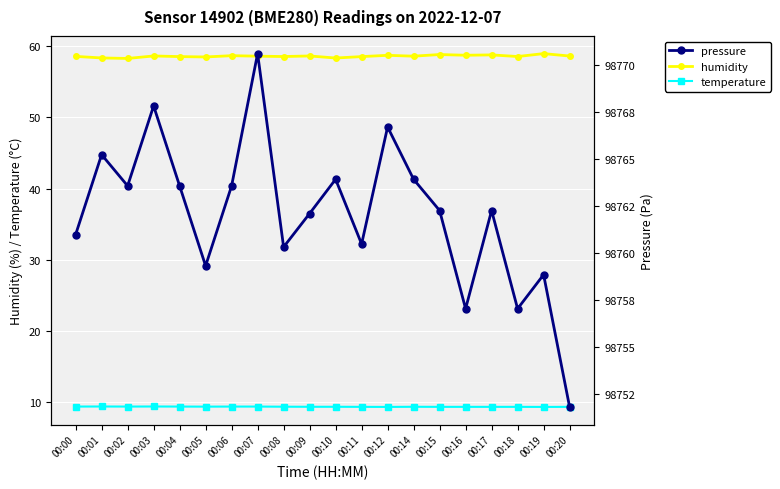

Read the pressure value at 00:20.

98751.8